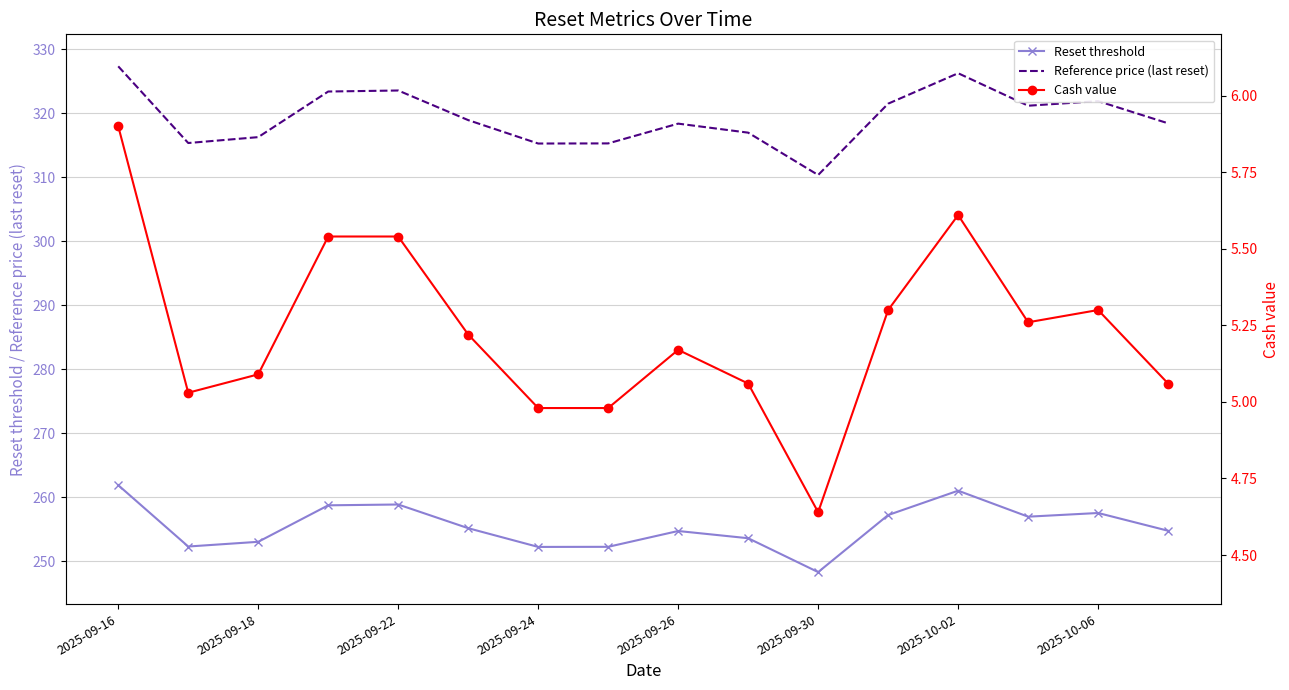

The Reference price (last reset) series shows 125.8 at 2025-09-30. True or false?

False